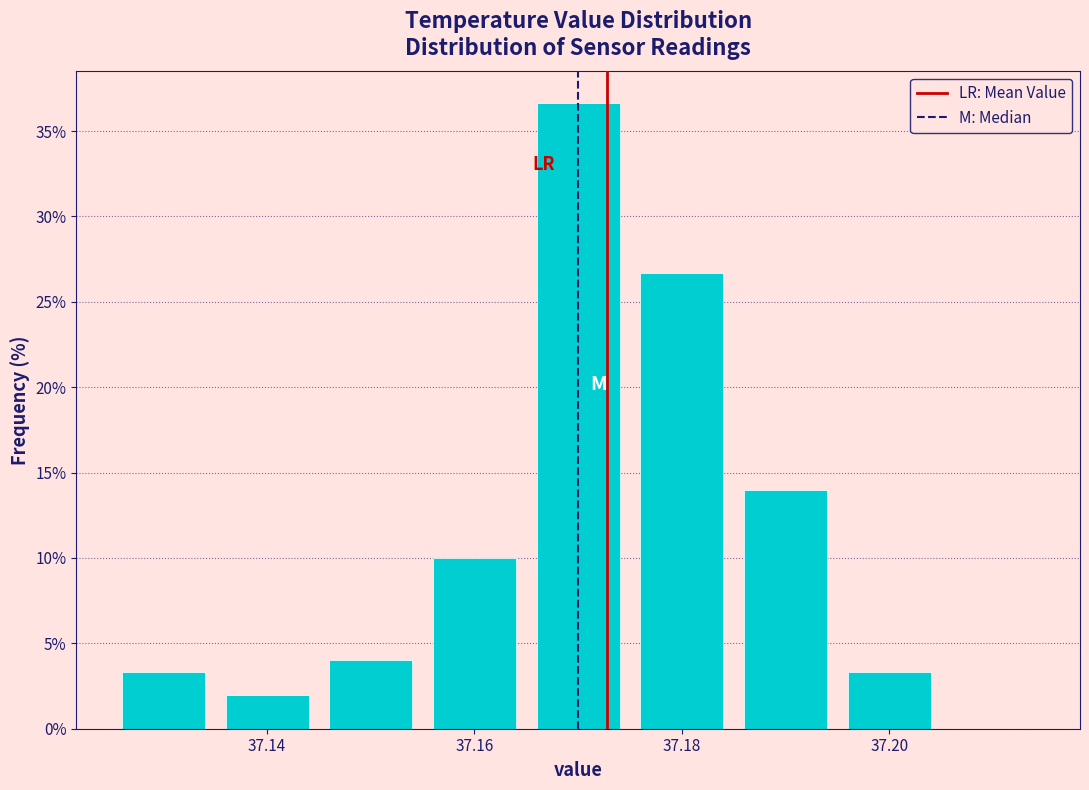

Reading left to right, transcribe this chart: for each bar, give the range it covers on the x-axis and its height. Neither the bar edges nor the heights are printed on the chart, so give them approximately, as read against the axes.

37.125 to 37.135: 3.5
37.135 to 37.145: 2.0
37.145 to 37.155: 4.0
37.155 to 37.165: 10.0
37.165 to 37.175: 36.5
37.175 to 37.185: 26.5
37.185 to 37.195: 14.0
37.195 to 37.205: 3.5
37.205 to 37.215: 0